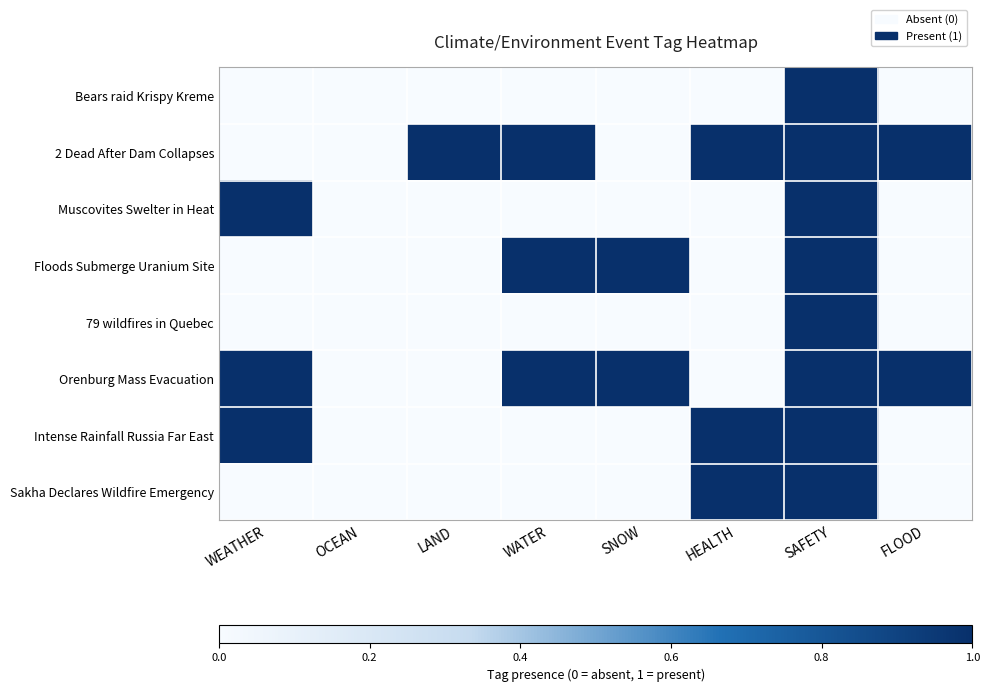

Rank the series by their maximum value, from lowest to highest.

Bears raid Krispy Kreme, 2 Dead After Dam Collapses, Muscovites Swelter in Heat, Floods Submerge Uranium Site, 79 wildfires in Quebec, Orenburg Mass Evacuation, Intense Rainfall Russia Far East, Sakha Declares Wildfire Emergency